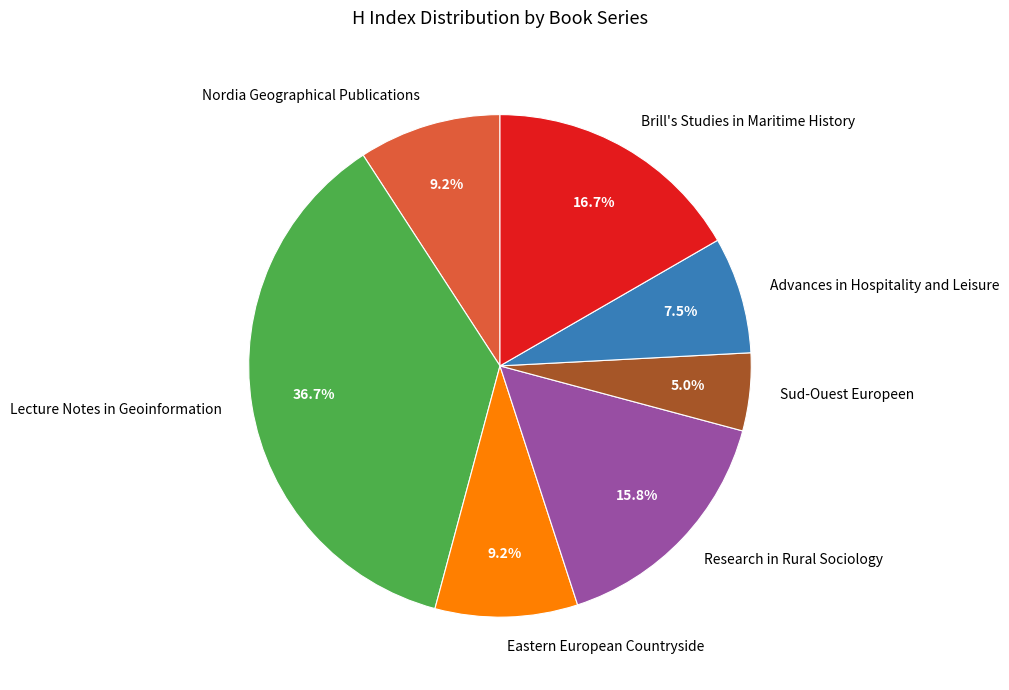

Is there any slice that represents more than half of the pie?

No